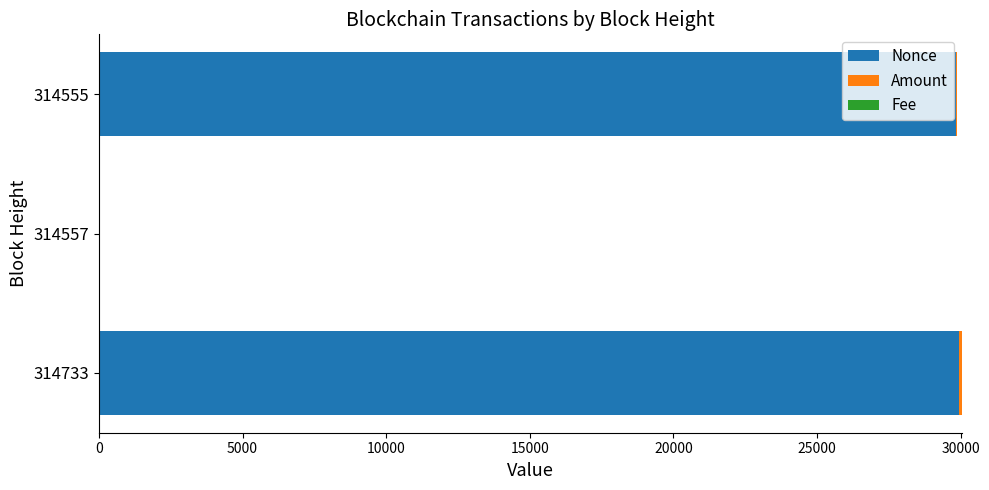

True or false: Nonce has a value of 10414.8 at 314555.

False